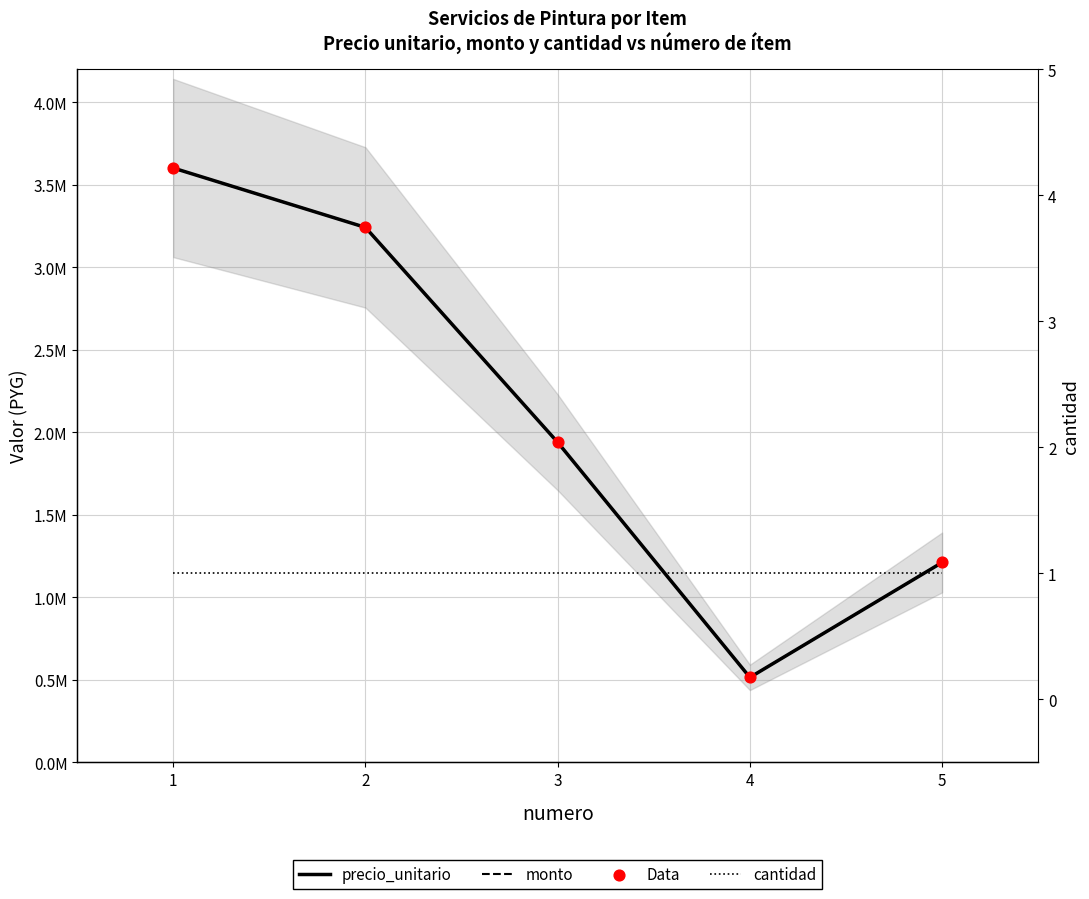

What is the total value across all series at 5?

3628801